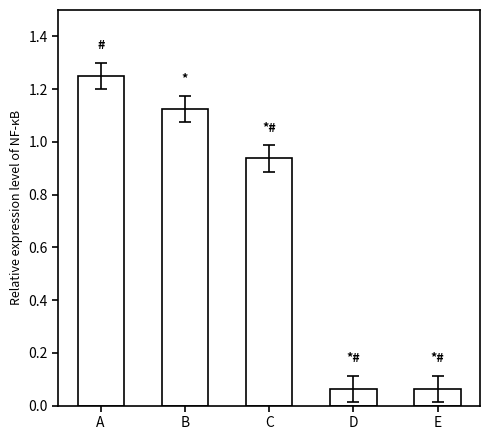

What is the change in value from C to E?

-0.9